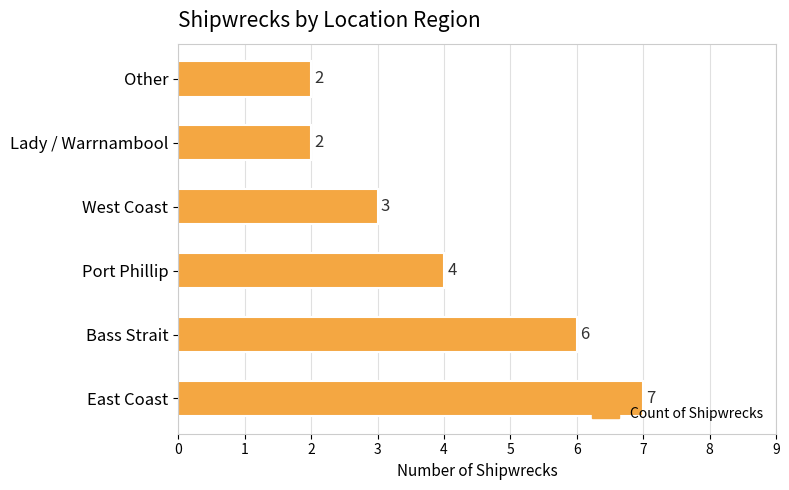

The value at East Coast is 7. True or false?

True